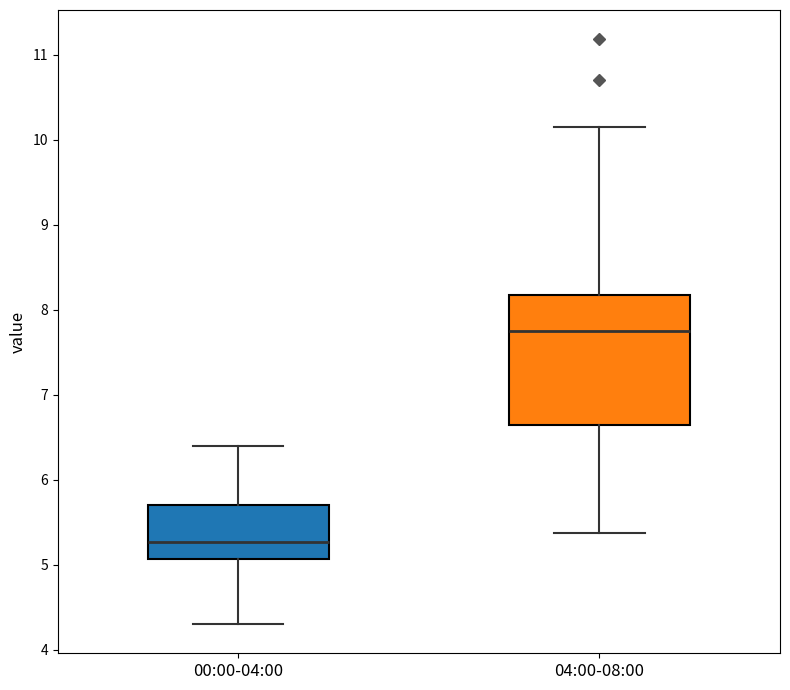

Which box has the highest median line?

04:00-08:00